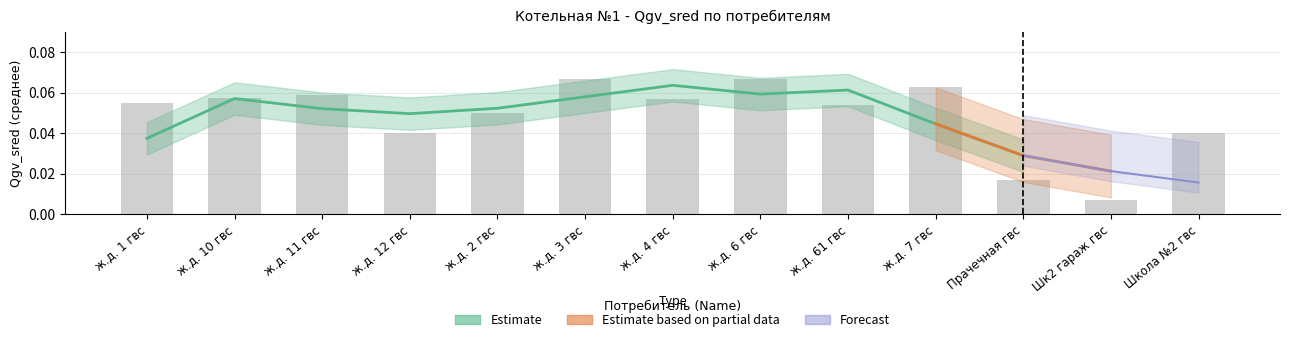

Reading left to right, extract all data points from this chart.

ж.д. 1 гвс=0.1	ж.д. 10 гвс=0.1	ж.д. 11 гвс=0.1	ж.д. 12 гвс=0.0	ж.д. 2 гвс=0.1	ж.д. 3 гвс=0.1	ж.д. 4 гвс=0.1	ж.д. 6 гвс=0.1	ж.д. 61 гвс=0.1	ж.д. 7 гвс=0.1	Прачечная гвс=0.0	Шк2 гараж гвс=0.0	Школа №2 гвс=0.0